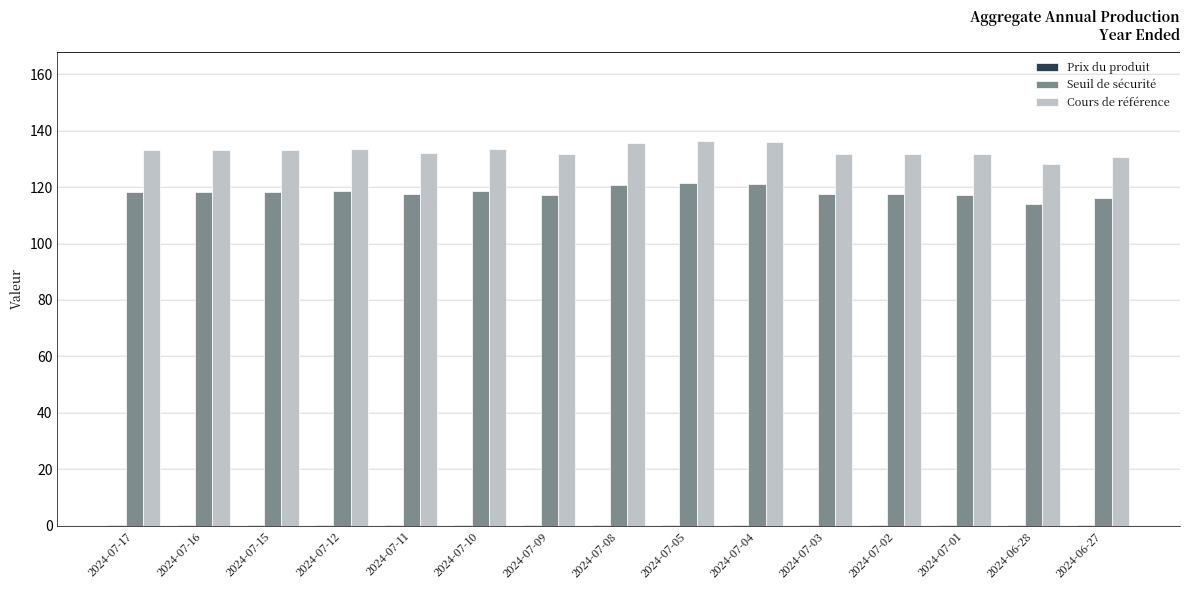

Which series has the largest total across all categories?

Cours de référence